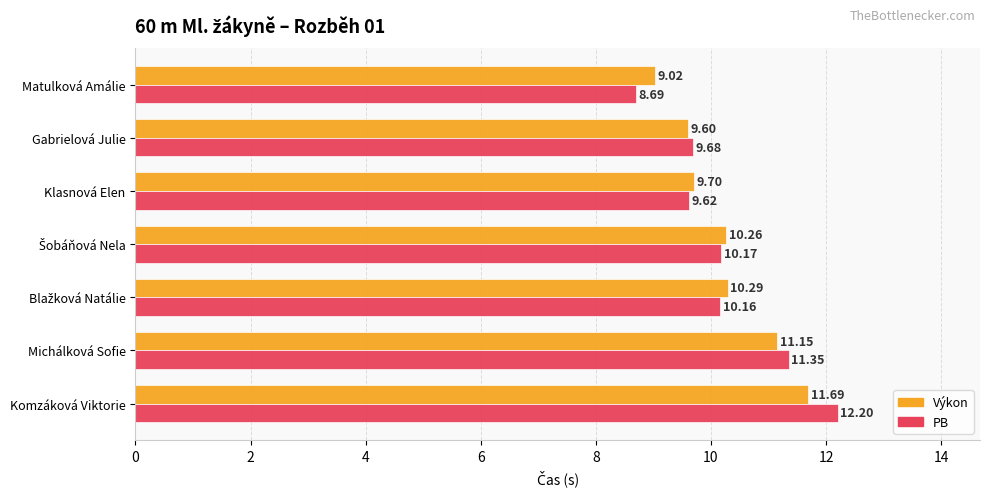

List the series in order of their peak value, highest first.

PB, Výkon